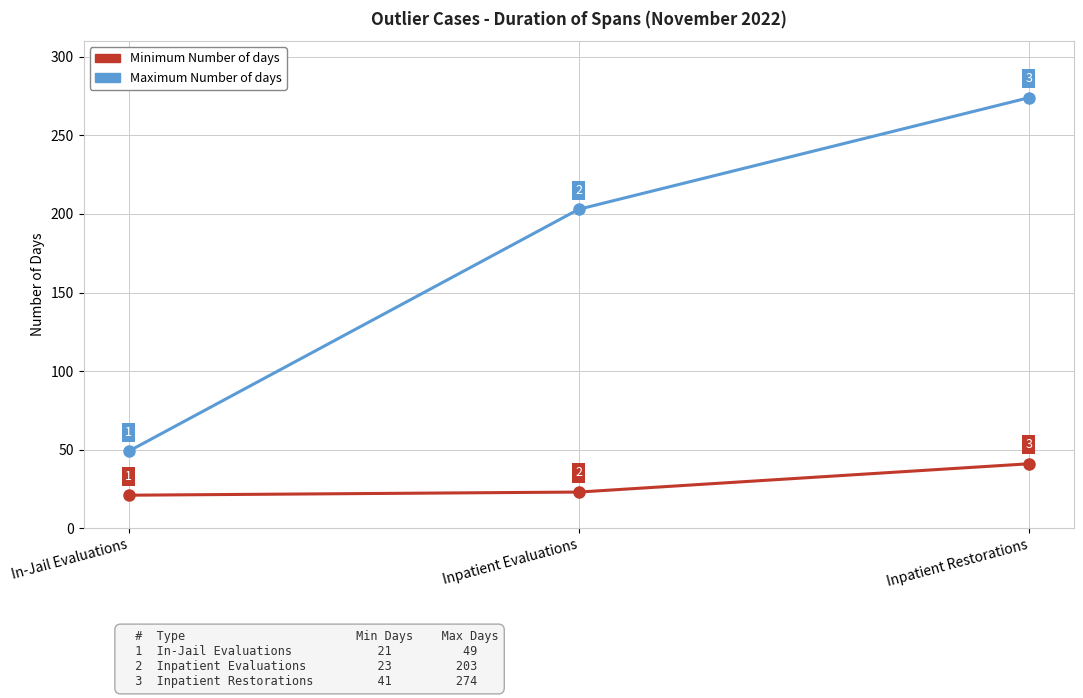

The Maximum Number of days series shows 143 at Inpatient Restorations. True or false?

False